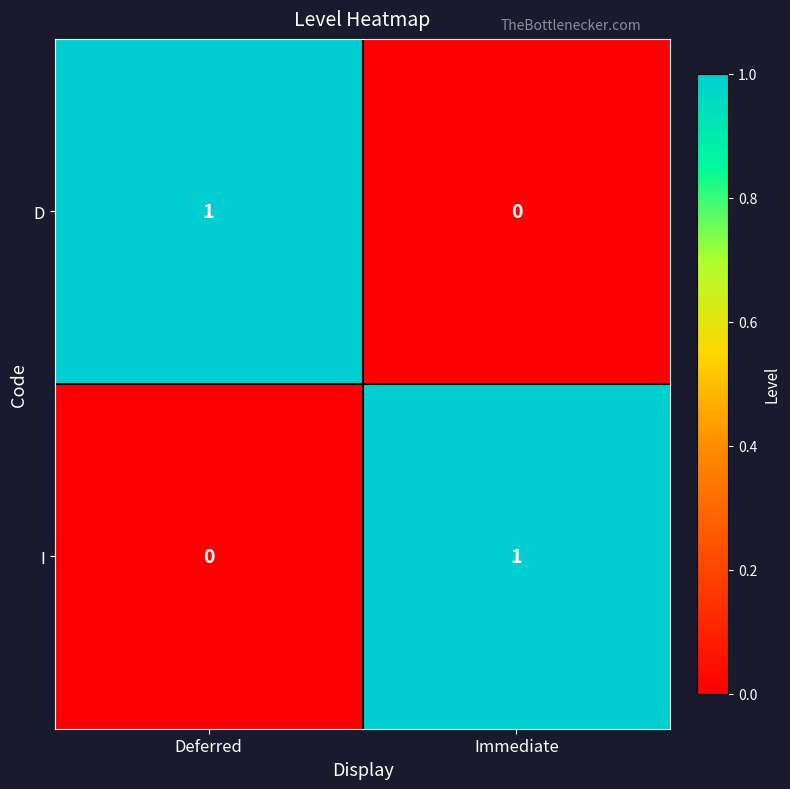

How many data points in D are less than 1?

1